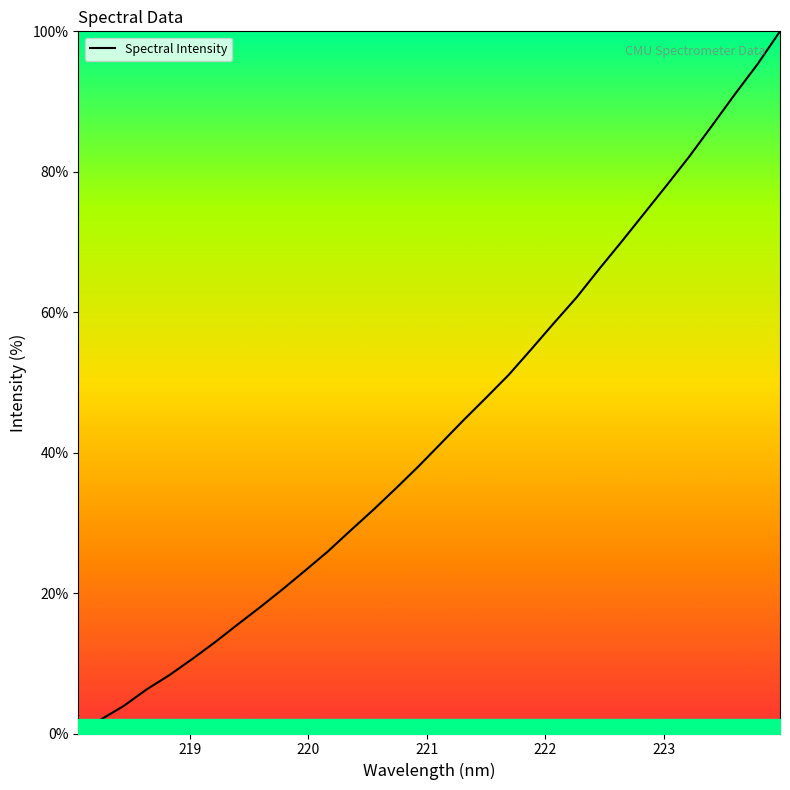

How many categories are shown in the chart?

32